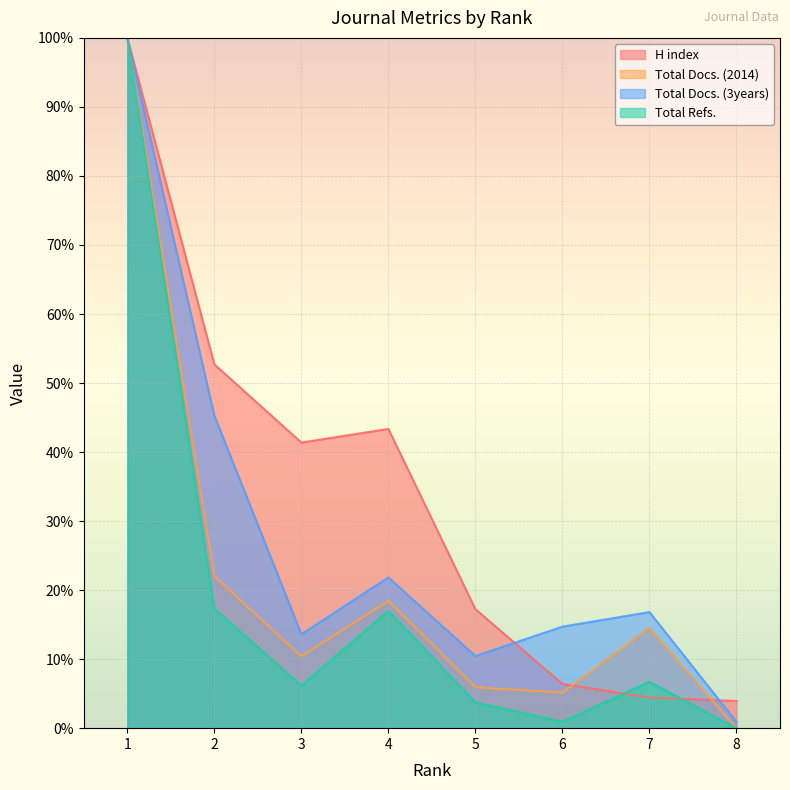

What are all the series names shown in the legend?

H index, Total Docs. (2014), Total Docs. (3years), Total Refs.